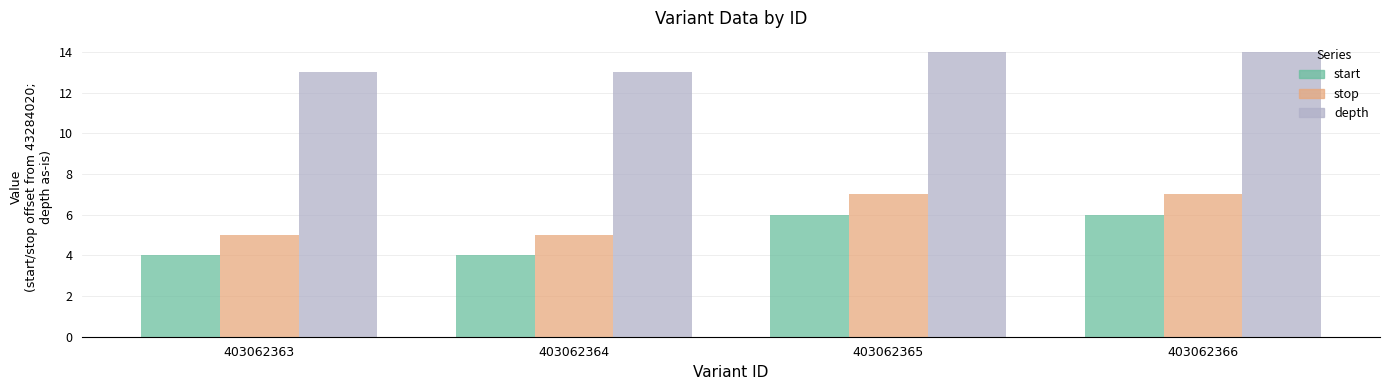

Read the depth value at 403062363.

13